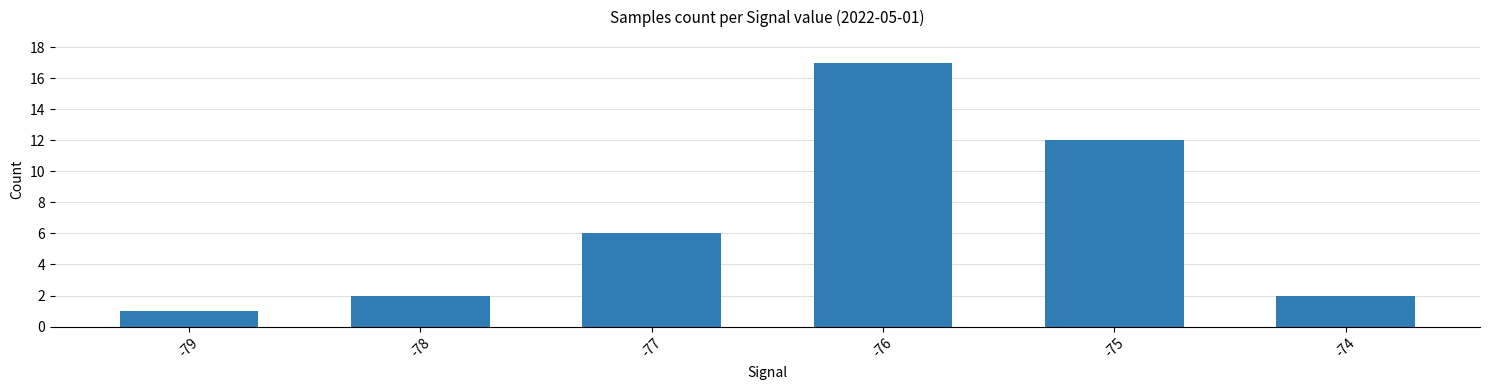

What is the maximum value shown in the chart?

17